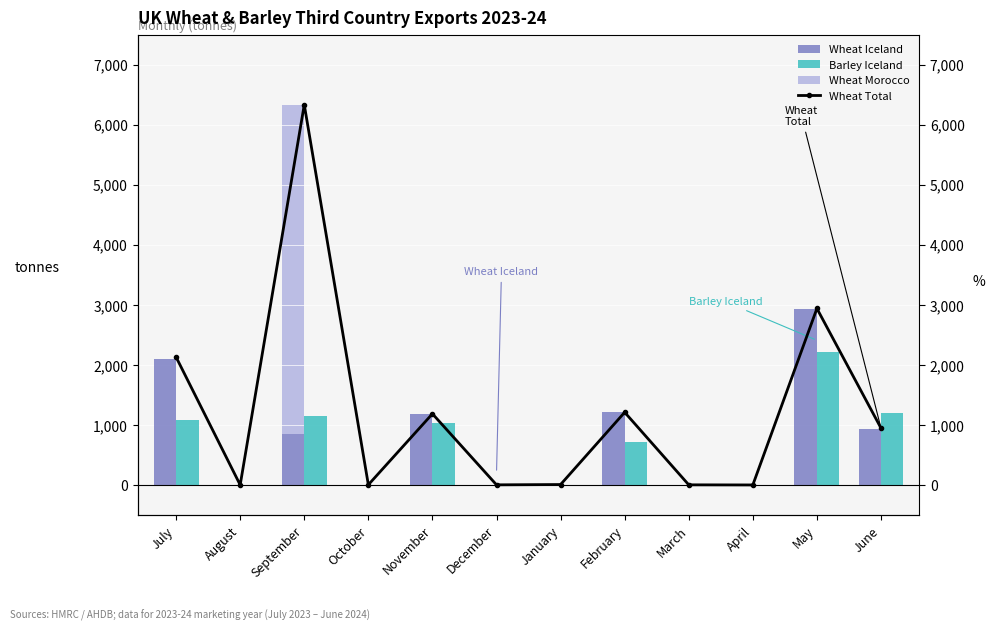

Reading left to right, transcribe all the data shown in this chart.

Wheat Iceland: 2090	0	844	0	1184	0	0	1208	0	0	2937	937
Barley Iceland: 1080	0	1148	0	1032	0	0	718	0	0	2209	1204
Wheat Morocco: 0	0	5488	0	0	0	0	0	0	0	0	0
Wheat Total: 2129	0	6333	3	1185	2	7	1210	2	0	2939	946